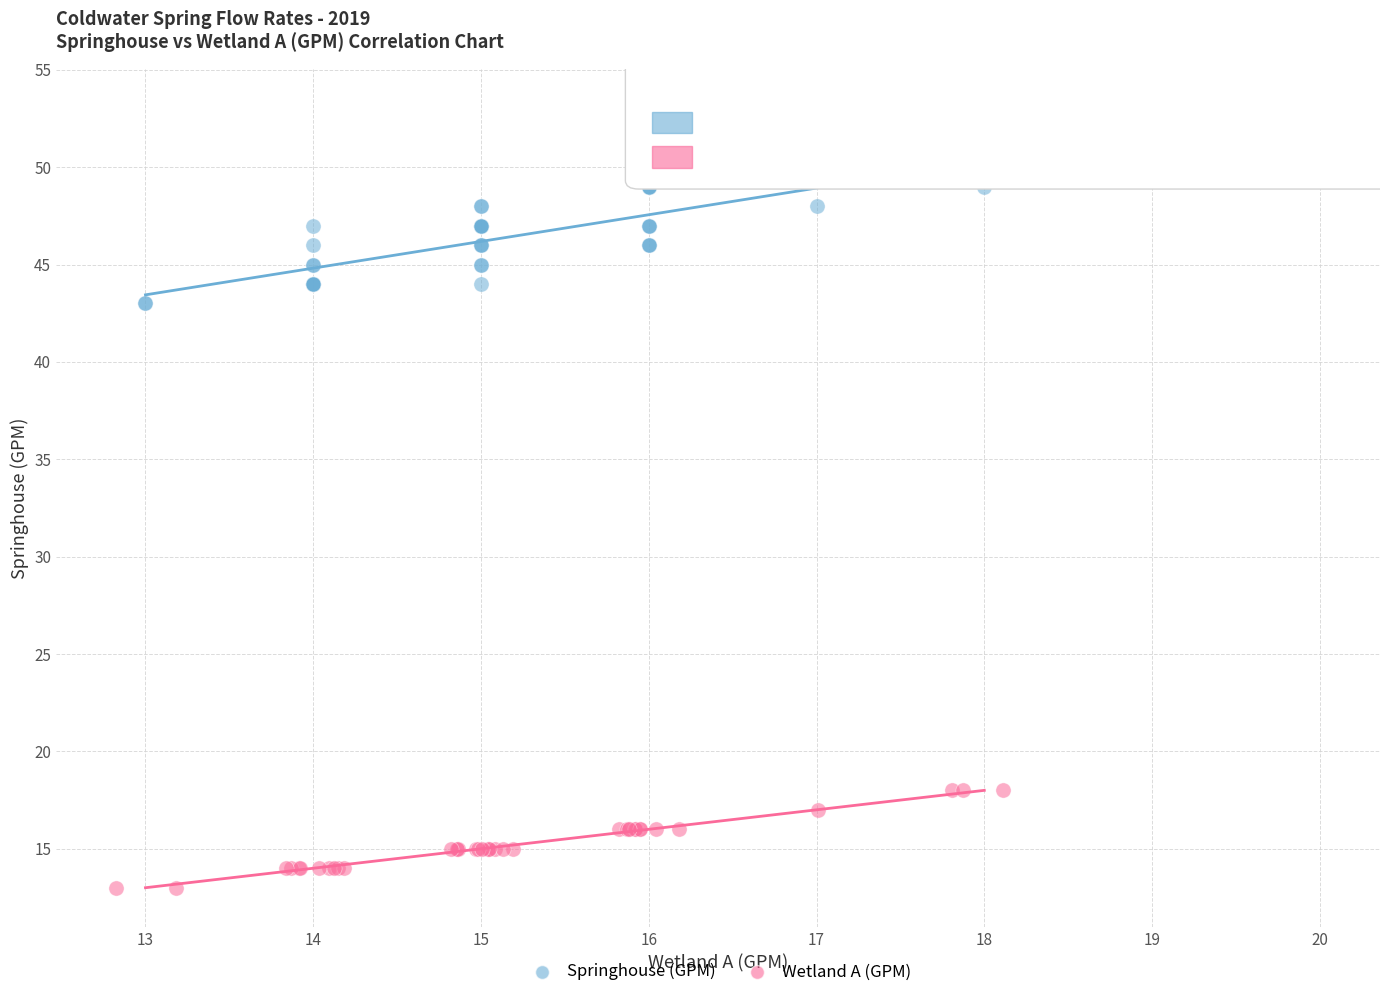

Which series has the largest Y range (max minus min)?

Springhouse (GPM)